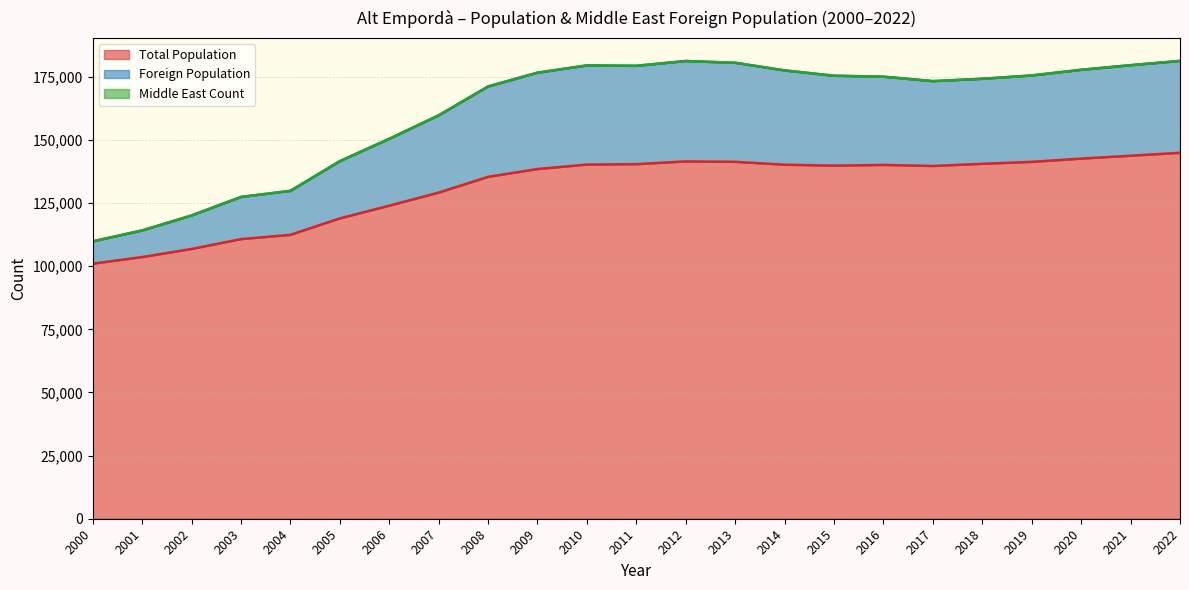

True or false: Foreign Population has more than 2 points higher than both neighbors.

False